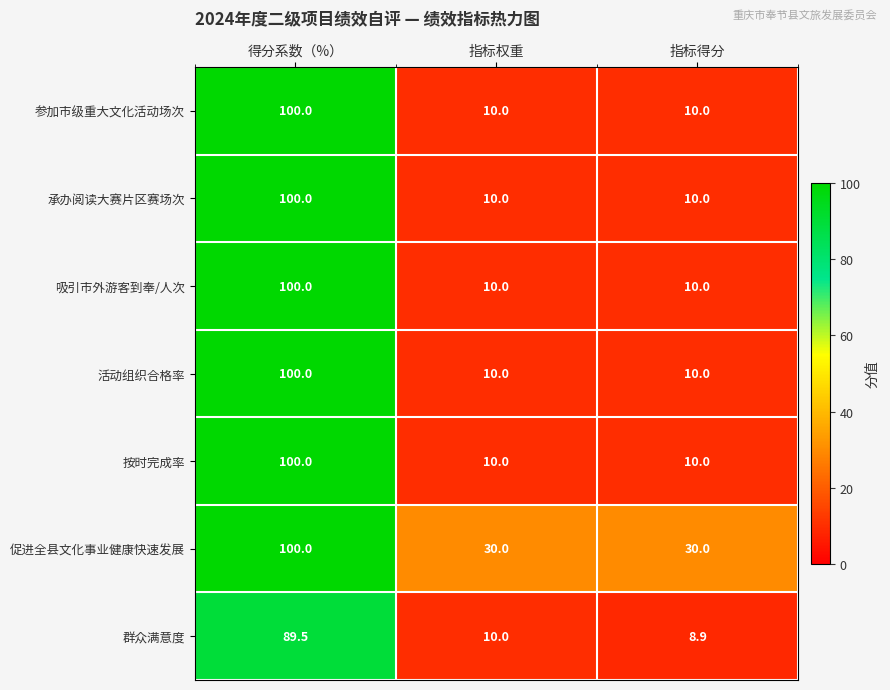

What is the sum of all 按时完成率 values?

120.0